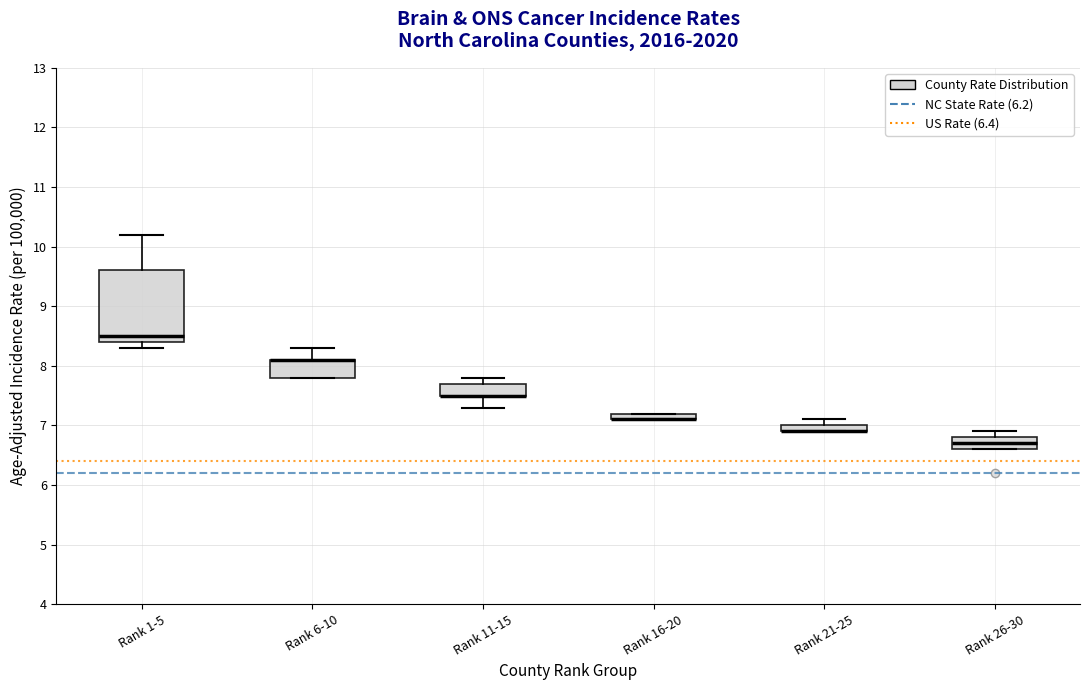

Where is the upper edge of the box for Rank 11-15 on the y-axis? The values are not printed on the chart, so give them approximately, as read against the axis.

7.7